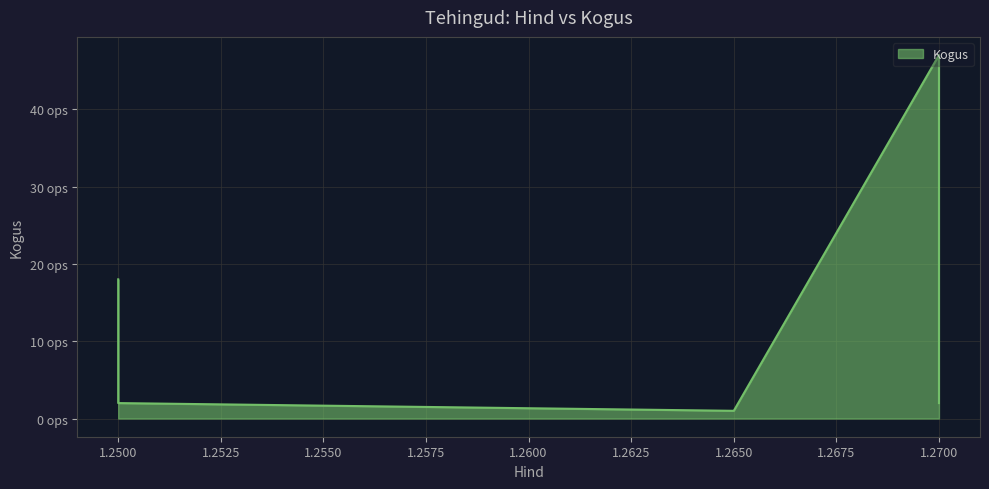

Which has a higher value, 1.25 or 1.25?

1.25